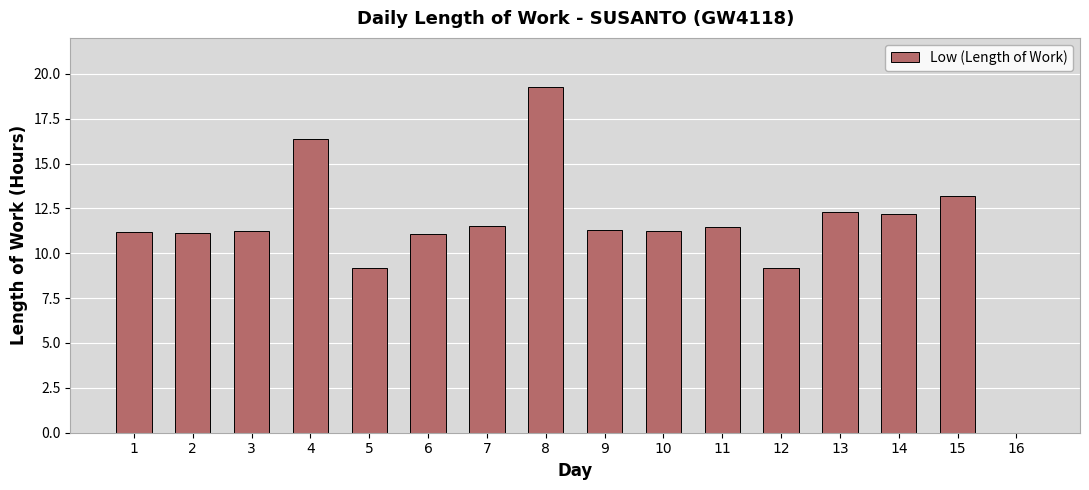

How many values are above zero?

15